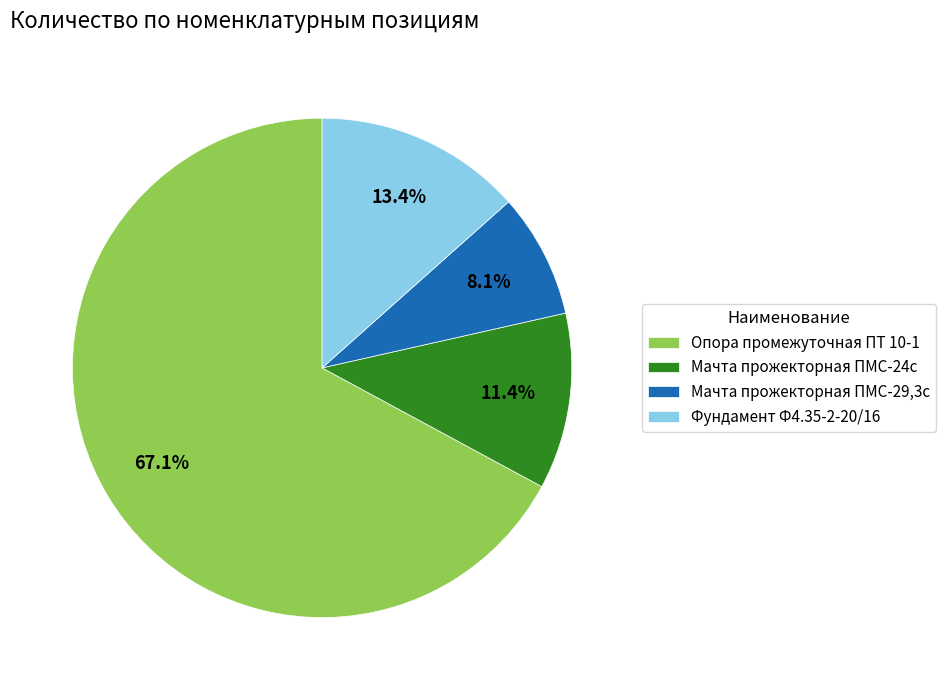

To the nearest percent, what is the difference between the largest and smallest slice percentages?

59%